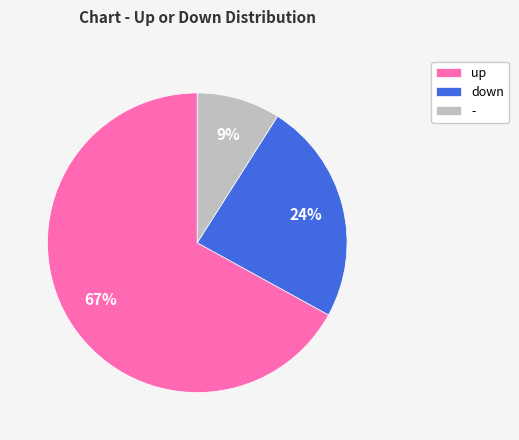

Do up and - together represent more than half of the pie?

Yes